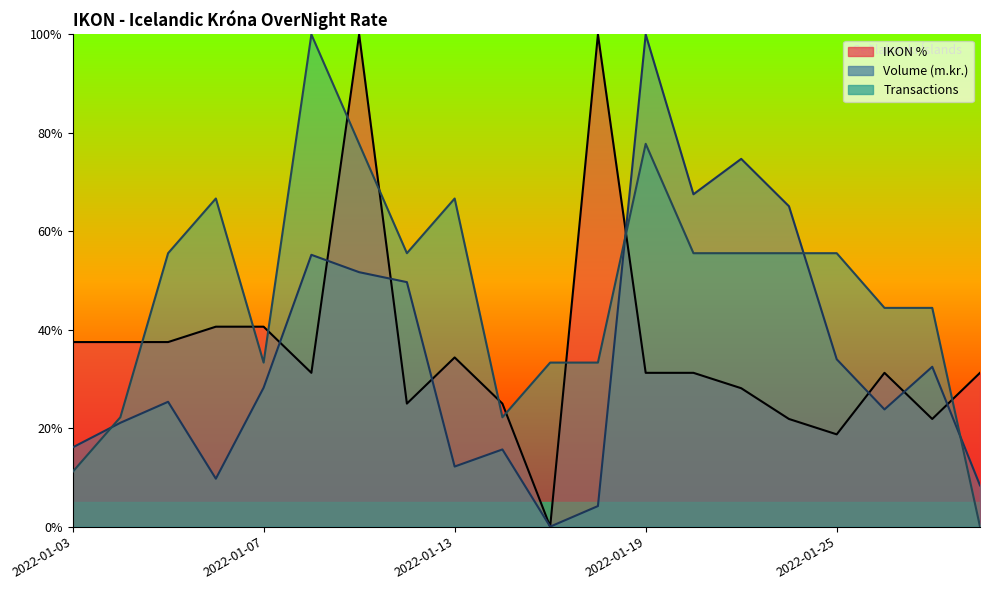

How many lines are shown in the chart?

3